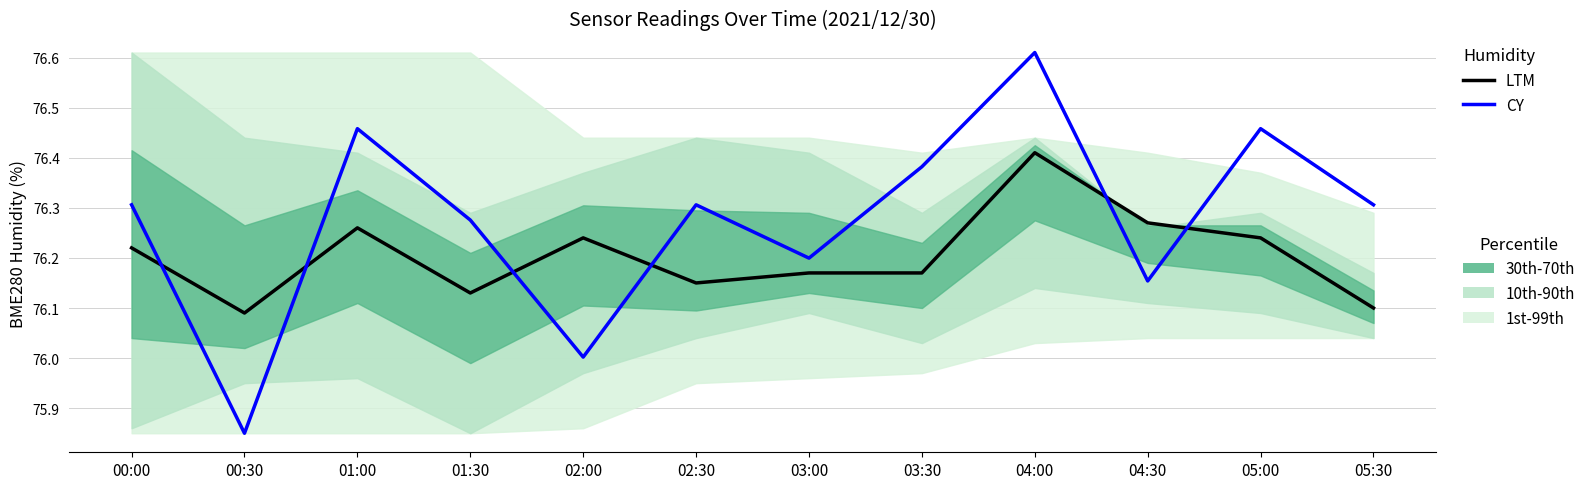

The LTM series shows 76.3 at 04:30. True or false?

True